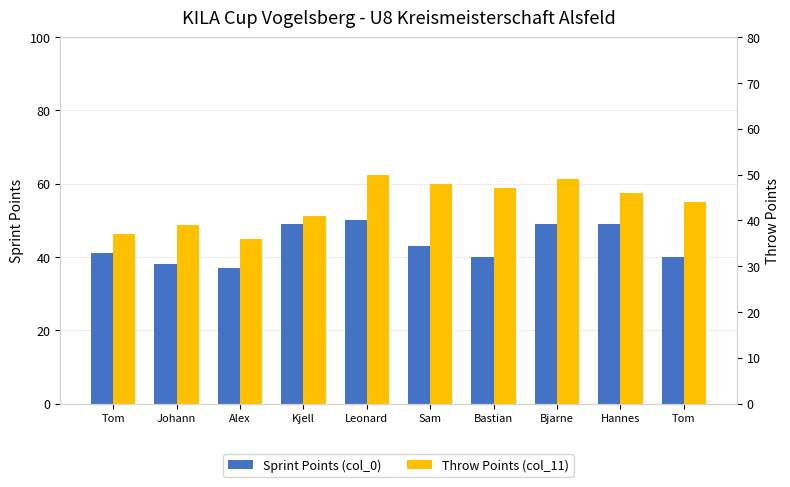

What is the smallest value displayed?

36